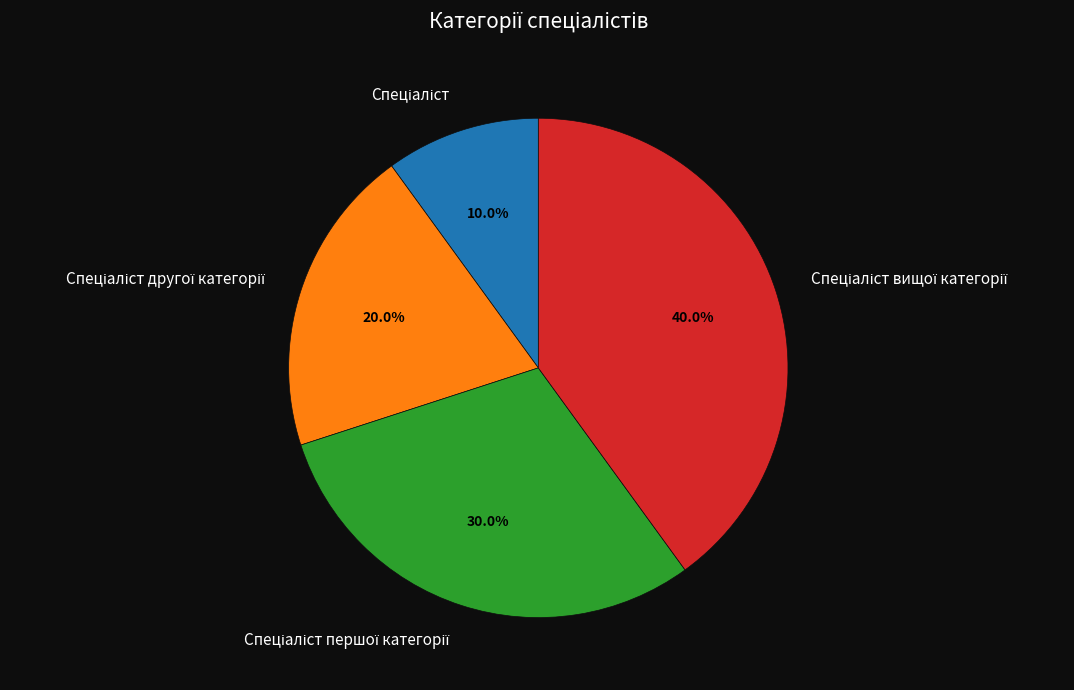

Is there any slice that represents more than half of the pie?

No